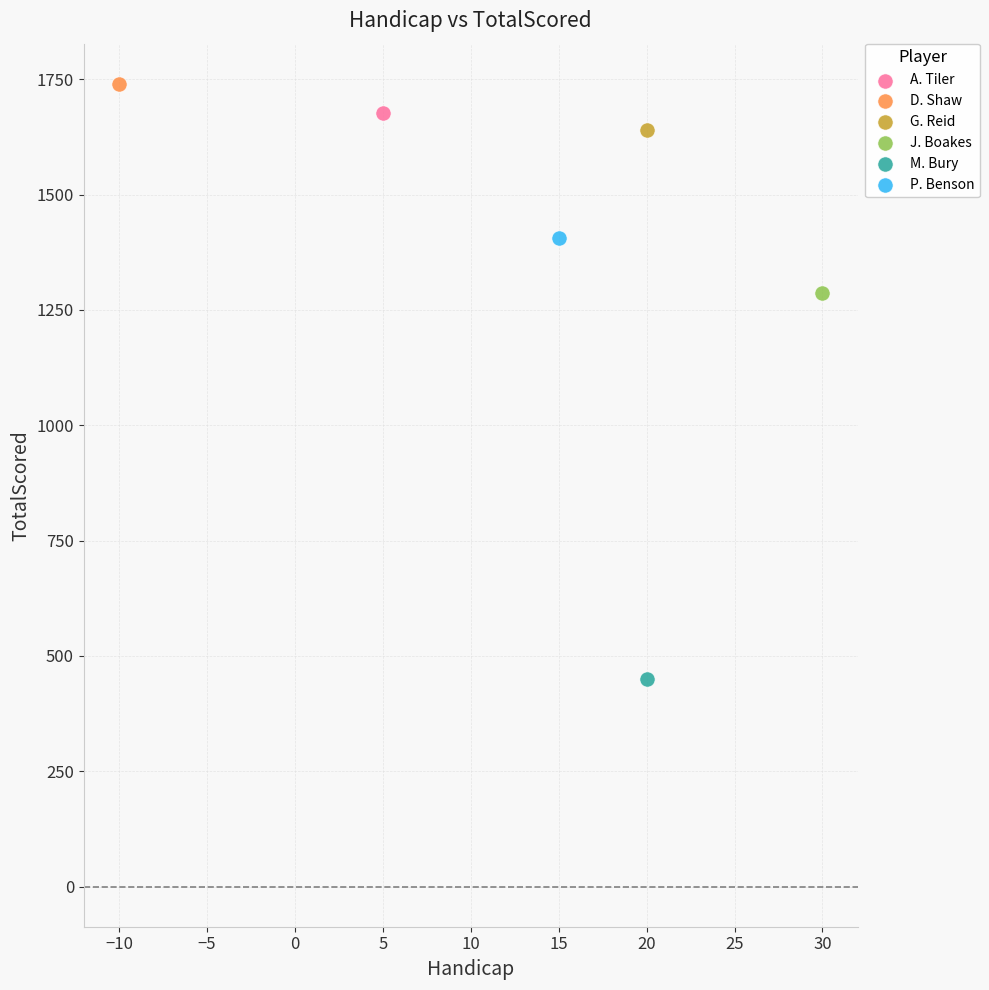

What are all the series names shown in the legend?

A. Tiler, D. Shaw, G. Reid, J. Boakes, M. Bury, P. Benson